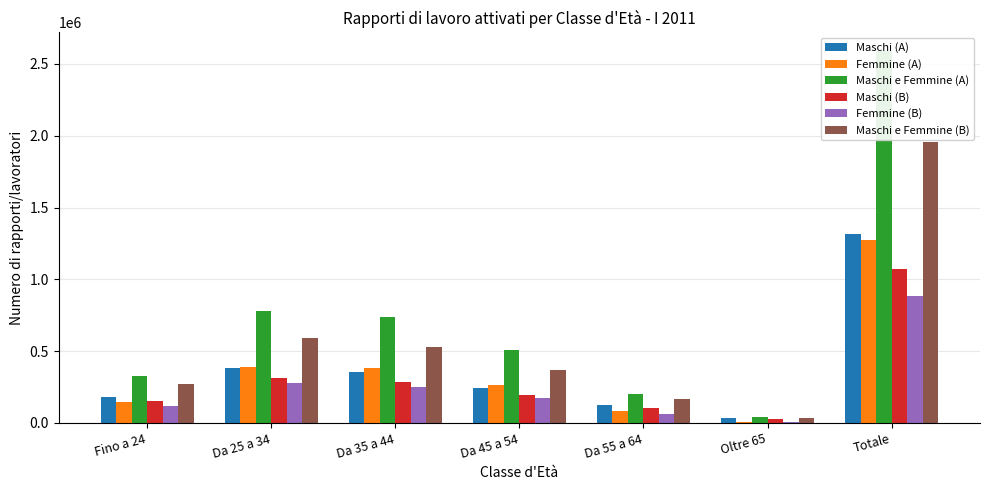

The value of Maschi e Femmine (A) at Da 55 a 64 is 204665. True or false?

True